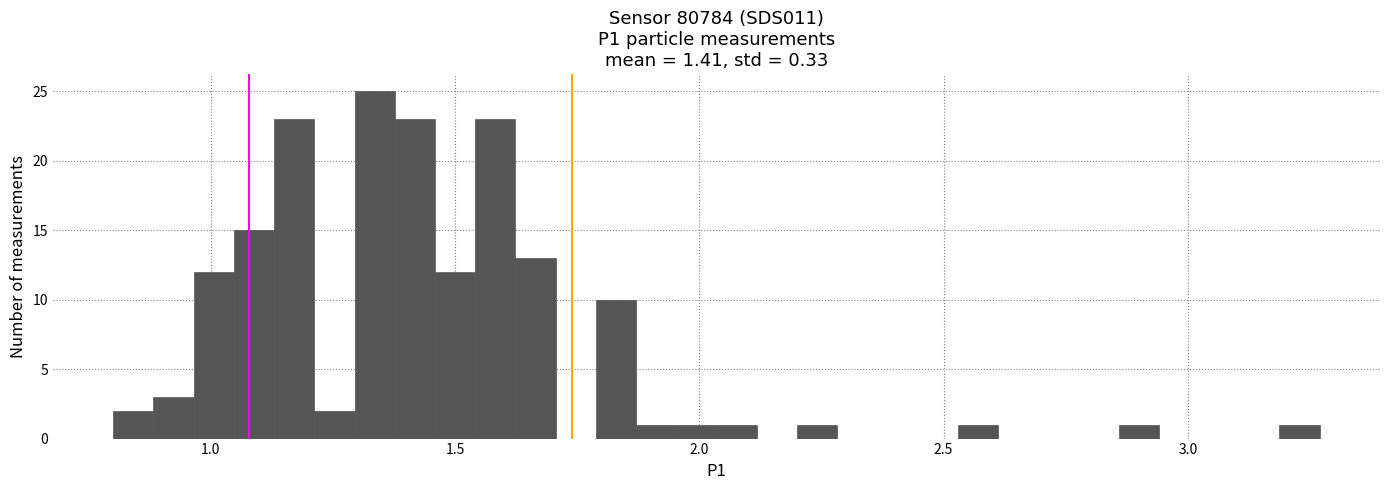

Read against the x-axis, roughly where is the centre of the tallest bar?

1.35